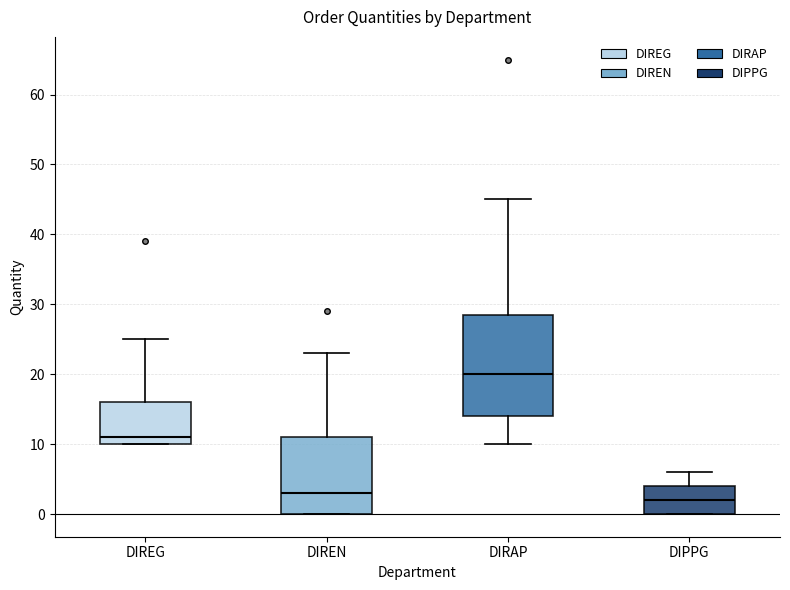

Which box is the tallest, from its lower edge to its upper edge?

DIRAP